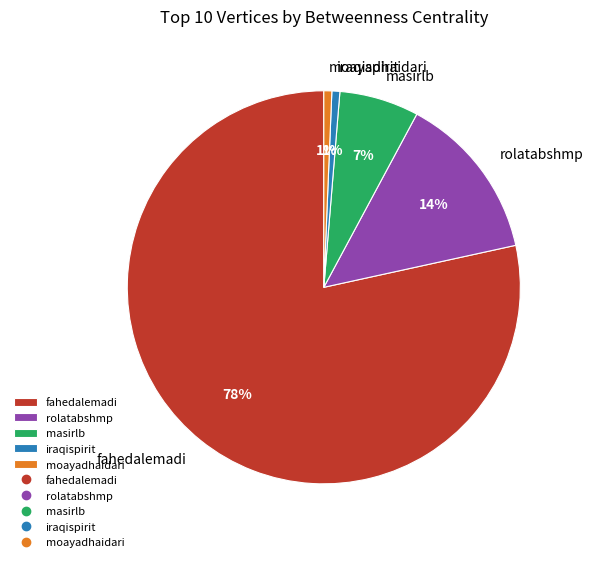

Between rolatabshmp and iraqispirit, which is larger?

rolatabshmp